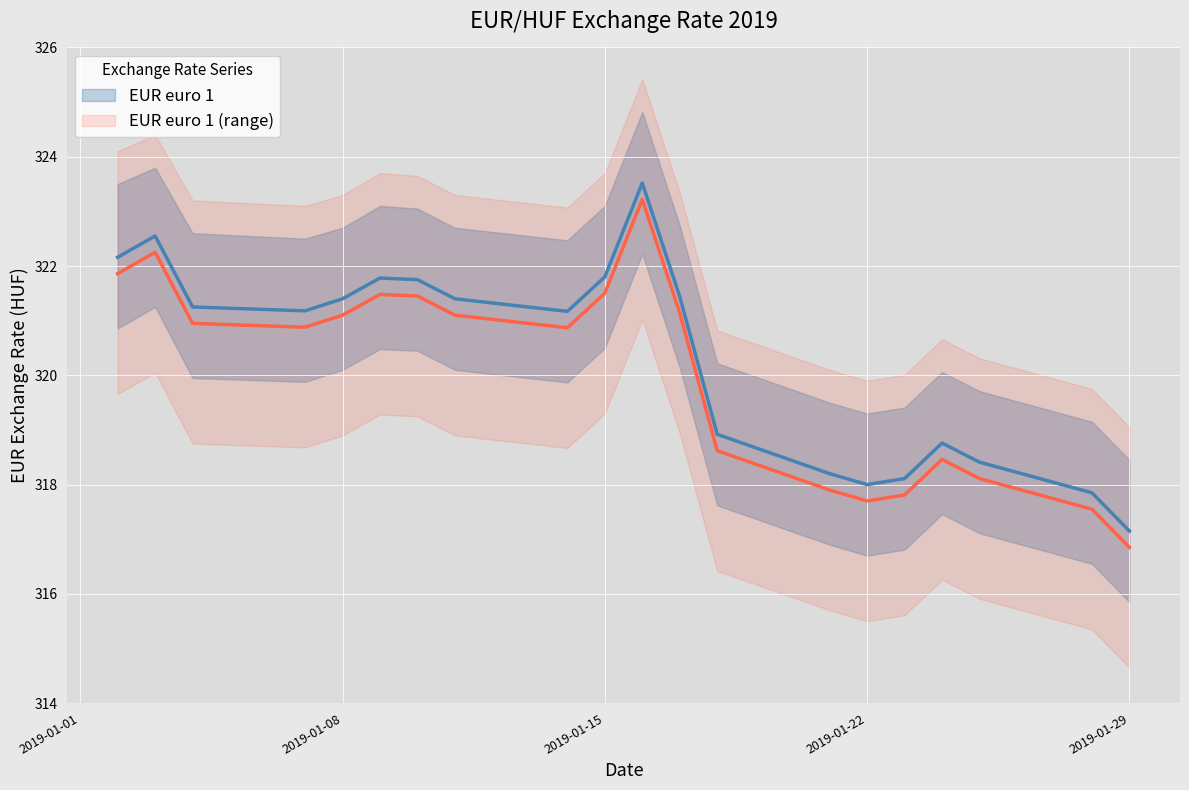

Between 2019-01-08 and 2019-01-18, which series saw the biggest shift?

EUR euro 1